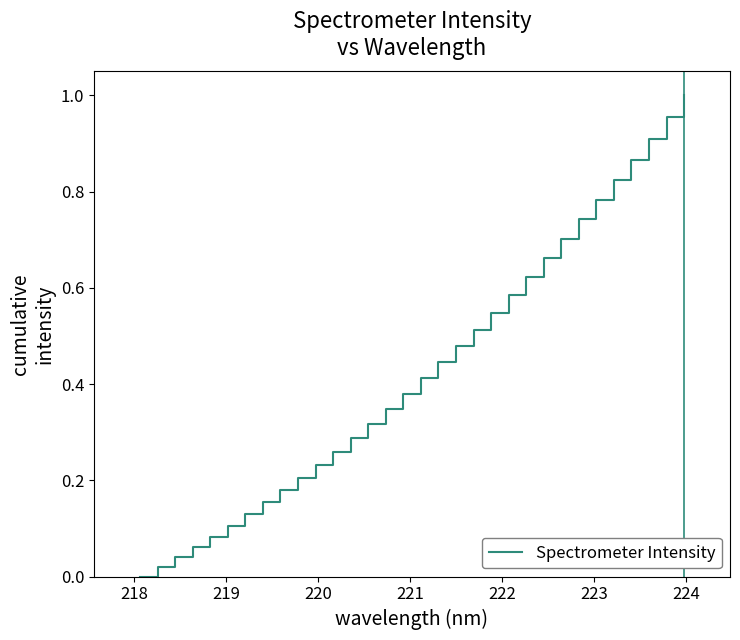

How many lines are shown in the chart?

1